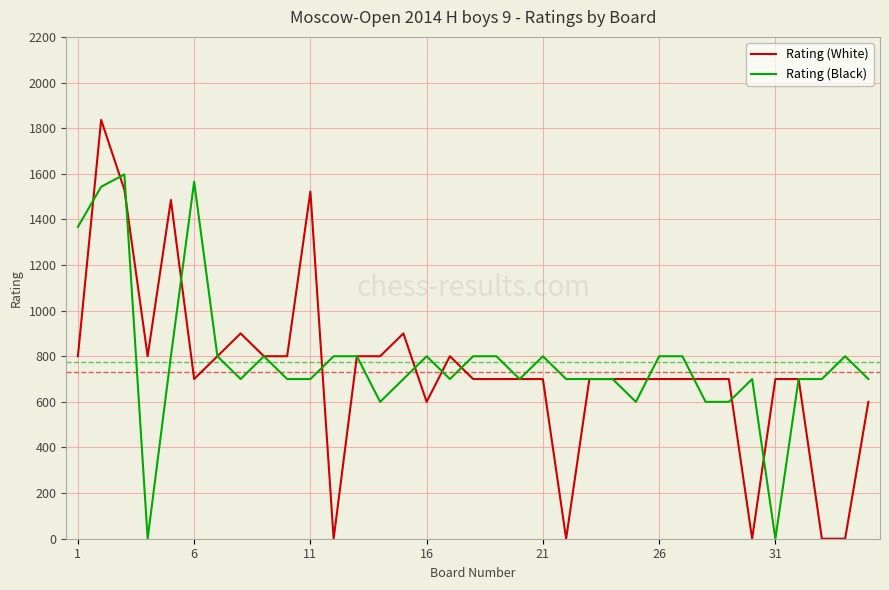

What is the sum of all Rating (White) values?

25573